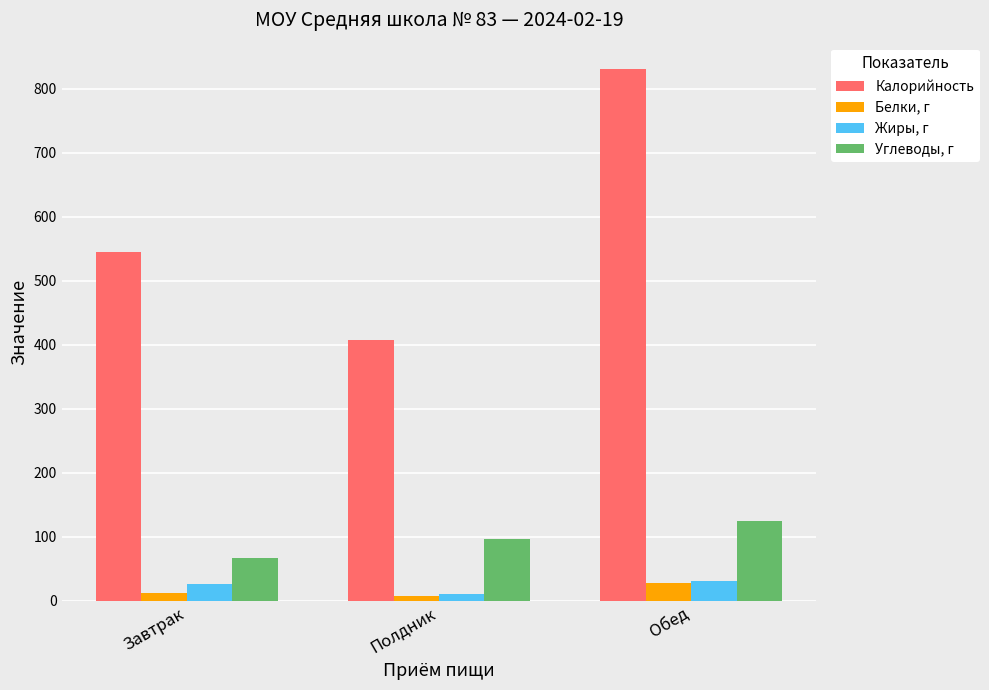

How many values in the Жиры, г series are below 25?

1